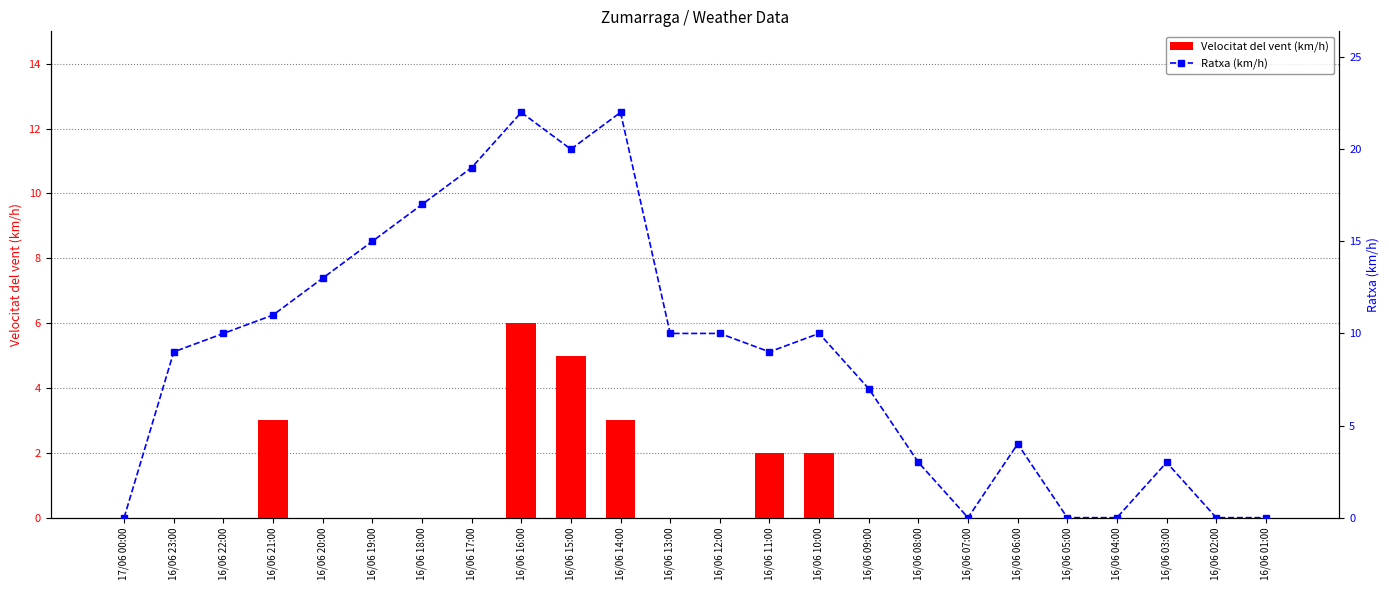

What are all the series names shown in the legend?

Velocitat del vent (km/h), Ratxa (km/h)